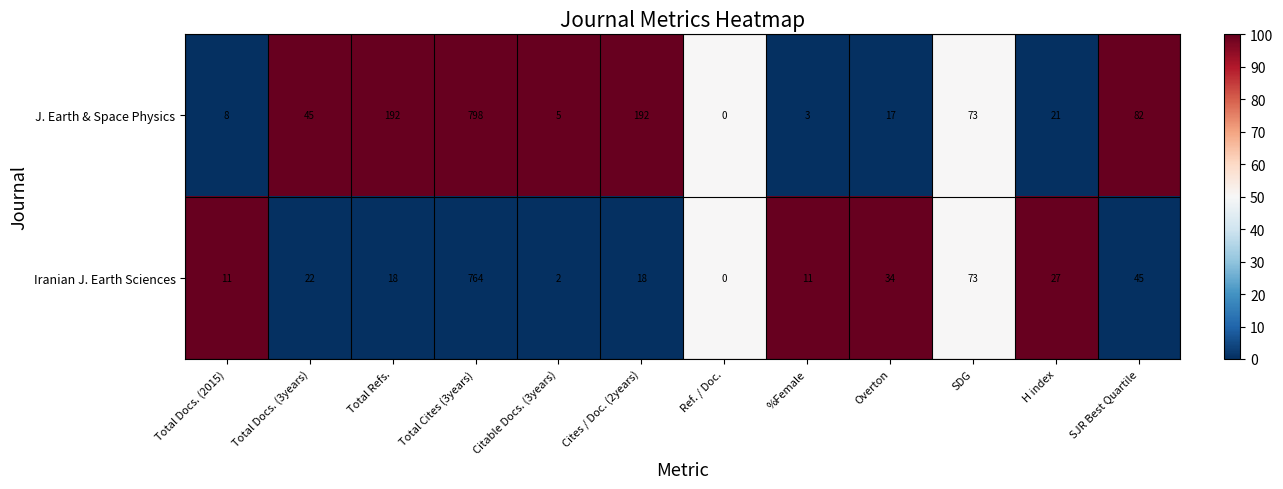

Reading right to left, transcribe all the data shown in this chart.

J. Earth & Space Physics: SJR Best Quartile=82	H index=21	SDG=73	Overton=17	%Female=3	Ref. / Doc.=0	Cites / Doc. (2years)=192	Citable Docs. (3years)=5	Total Cites (3years)=798	Total Refs.=192	Total Docs. (3years)=45	Total Docs. (2015)=8
Iranian J. Earth Sciences: SJR Best Quartile=45	H index=27	SDG=73	Overton=34	%Female=11	Ref. / Doc.=0	Cites / Doc. (2years)=18	Citable Docs. (3years)=2	Total Cites (3years)=764	Total Refs.=18	Total Docs. (3years)=22	Total Docs. (2015)=11